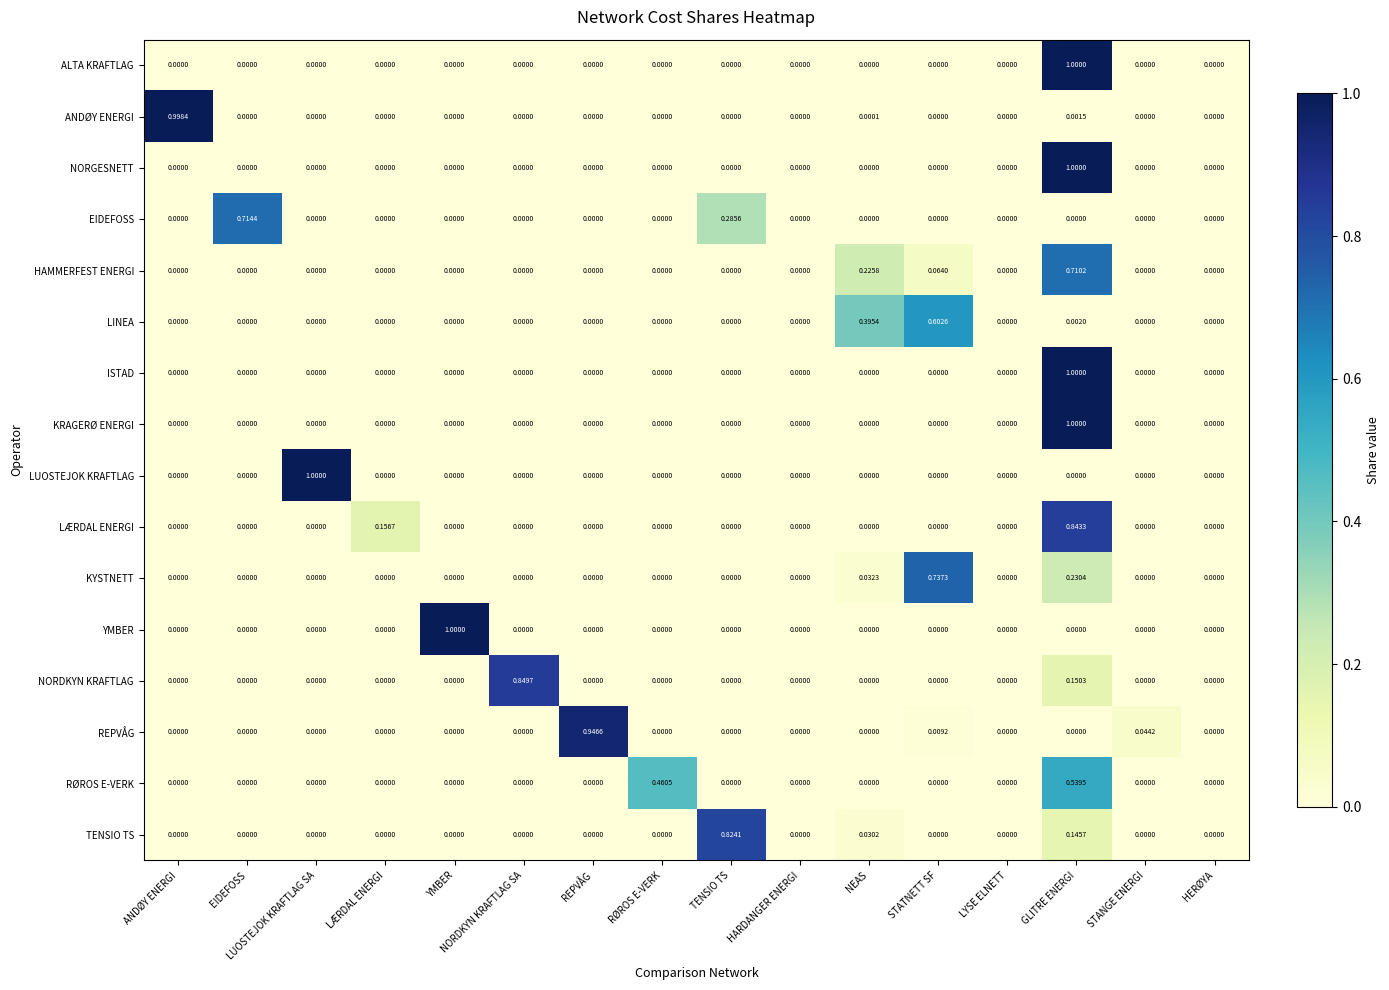

Which series changed the most between ANDØY ENERGI and EIDEFOSS?

ANDØY ENERGI